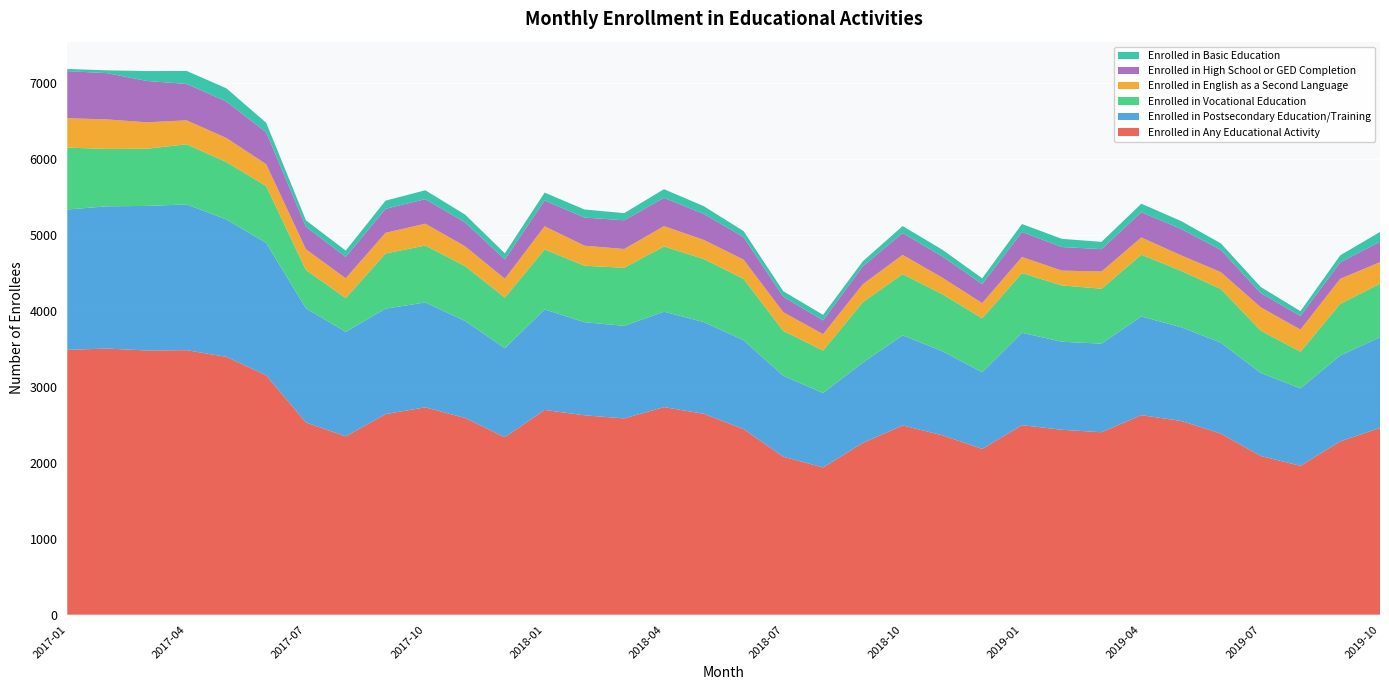

Reading left to right, list all the values displayed in this chart.

Enrolled in Any Educational Activity: 3485	3501	3476	3480	3392	3149	2528	2346	2639	2728	2588	2335	2694	2623	2582	2731	2643	2442	2078	1937	2260	2490	2360	2181	2493	2433	2400	2625	2549	2382	2088	1959	2280	2457
Enrolled in Postsecondary Education/Training: 1846	1872	1902	1918	1808	1743	1502	1375	1387	1380	1276	1171	1323	1225	1218	1255	1207	1169	1065	979	1057	1185	1106	1008	1216	1158	1166	1299	1233	1197	1093	1018	1130	1194
Enrolled in Vocational Education: 814	755	752	791	755	748	505	444	726	749	722	666	789	743	764	859	829	808	591	559	796	806	750	711	786	741	723	813	742	706	557	483	680	703
Enrolled in English as a Second Language: 387	388	348	315	317	287	272	261	272	287	261	248	304	264	247	267	252	252	245	216	235	253	217	199	211	195	226	226	204	221	307	291	329	284
Enrolled in High School or GED Completion: 619	609	544	479	480	419	296	281	316	323	314	254	340	370	378	372	342	297	203	181	236	288	279	251	330	310	294	333	347	293	187	179	216	270
Enrolled in Basic Education: 29	37	130	171	173	126	85	83	107	117	103	80	103	106	94	114	102	79	73	73	66	91	89	76	104	108	96	111	104	86	80	63	93	127